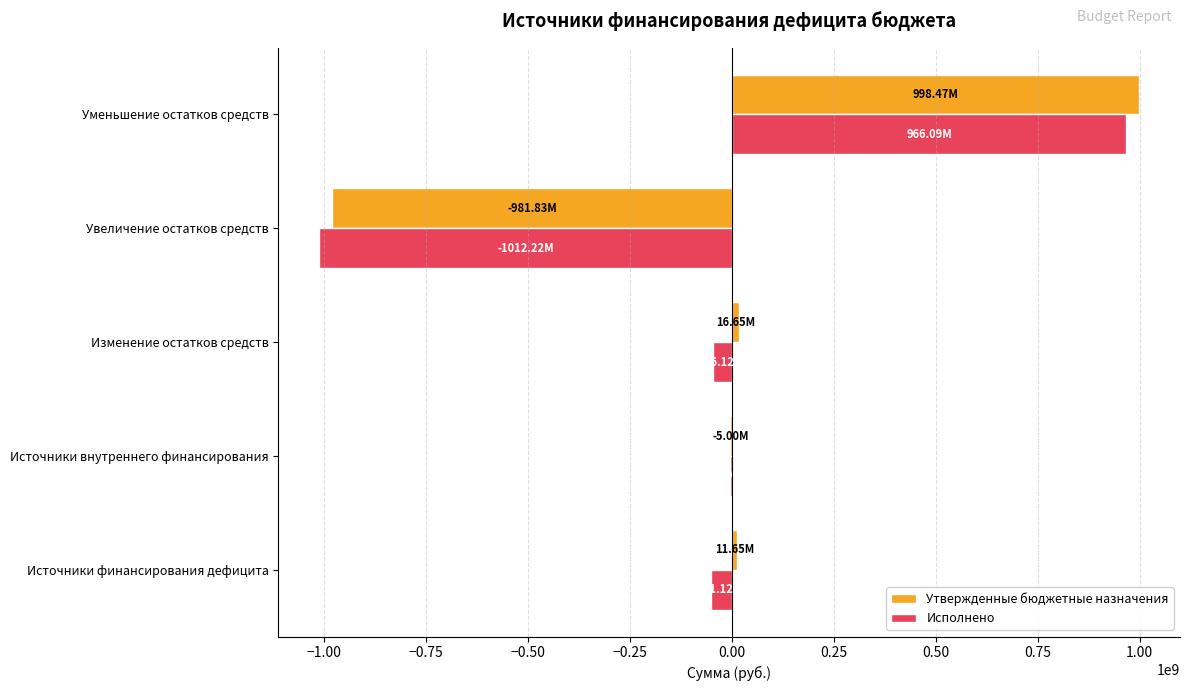

Which category has the highest value in the Утвержденные бюджетные назначения series?

Уменьшение остатков средств